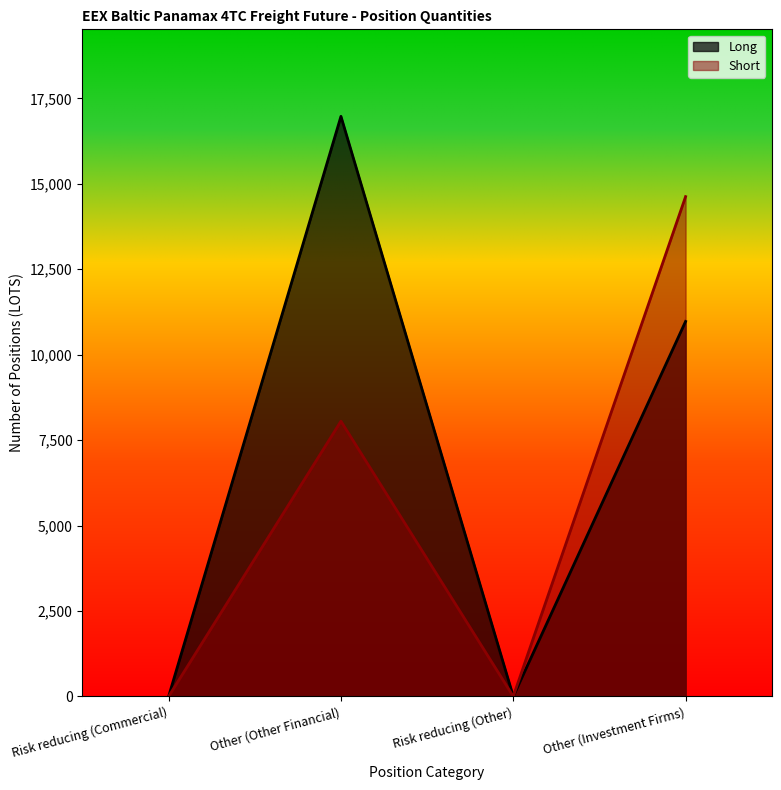

What is the difference between the maximum and minimum values in the Long series?

16974.3